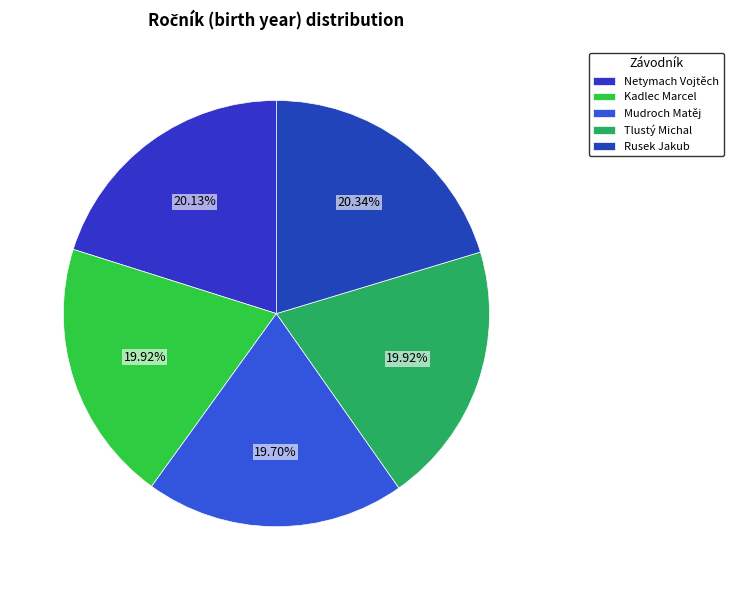

What percentage is the Rusek Jakub slice, to the nearest percent?

20%